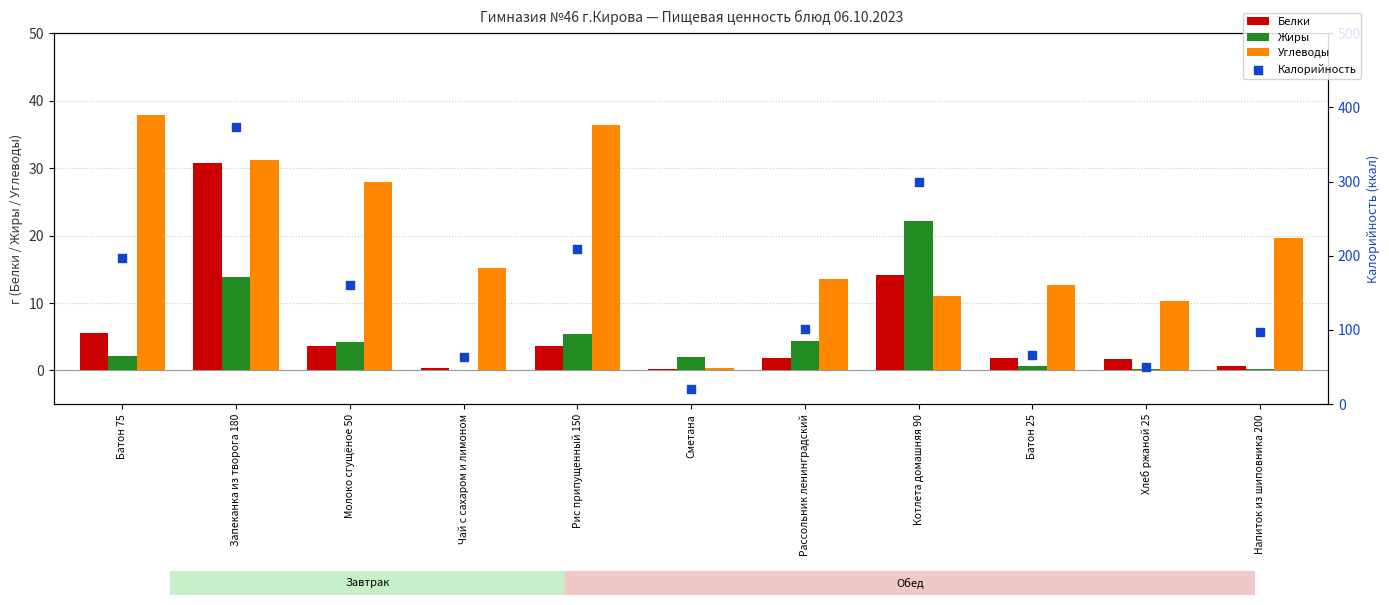

At how many categories does at least one series exceed 332?

1